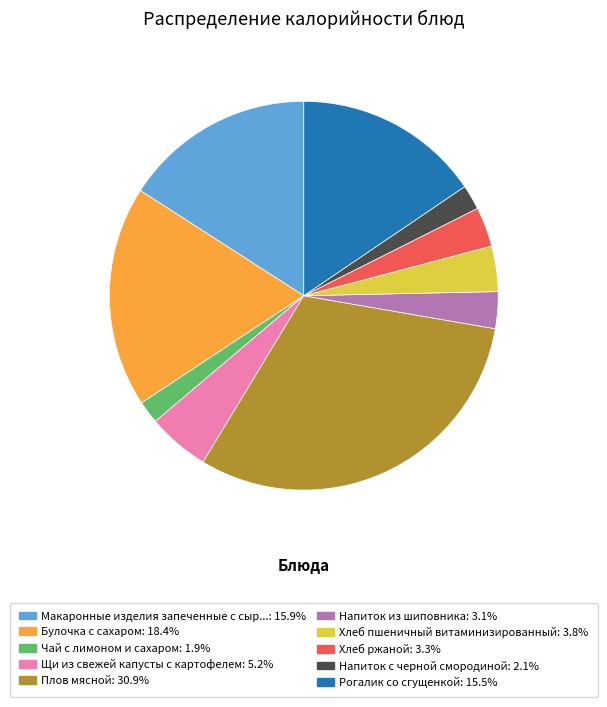

Is there any slice that represents more than half of the pie?

No